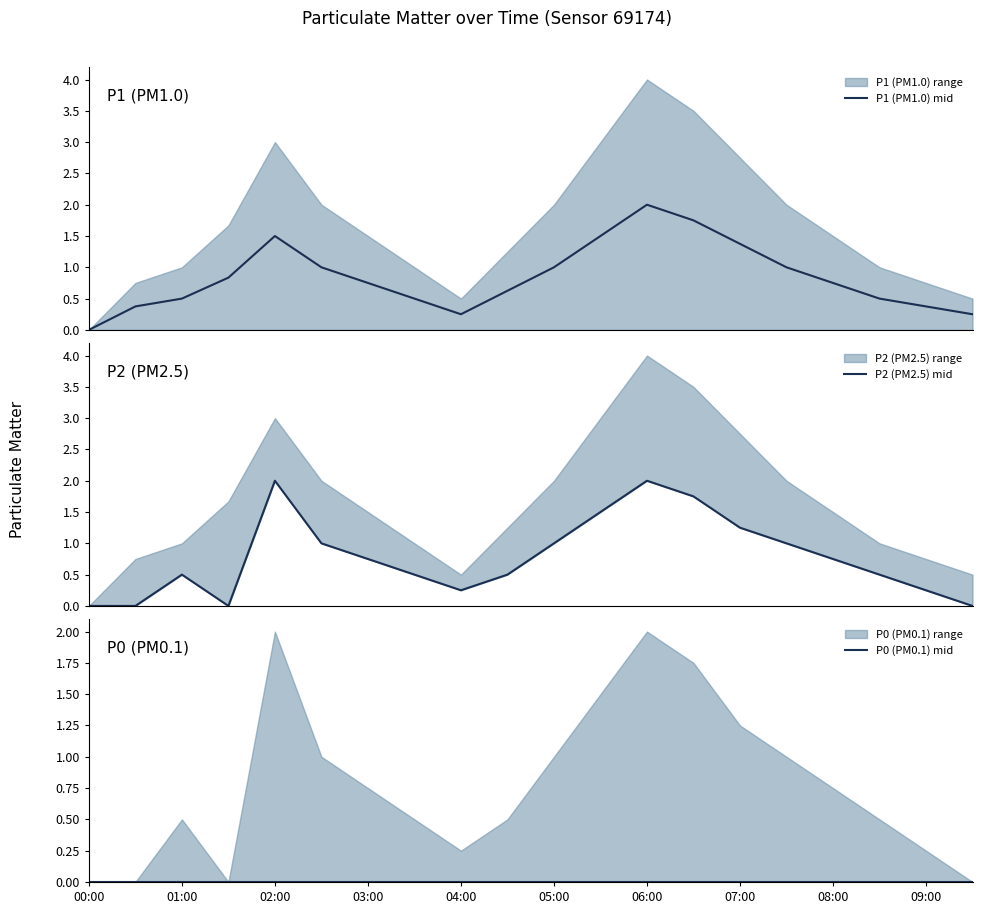

How many series are shown in this chart?

3